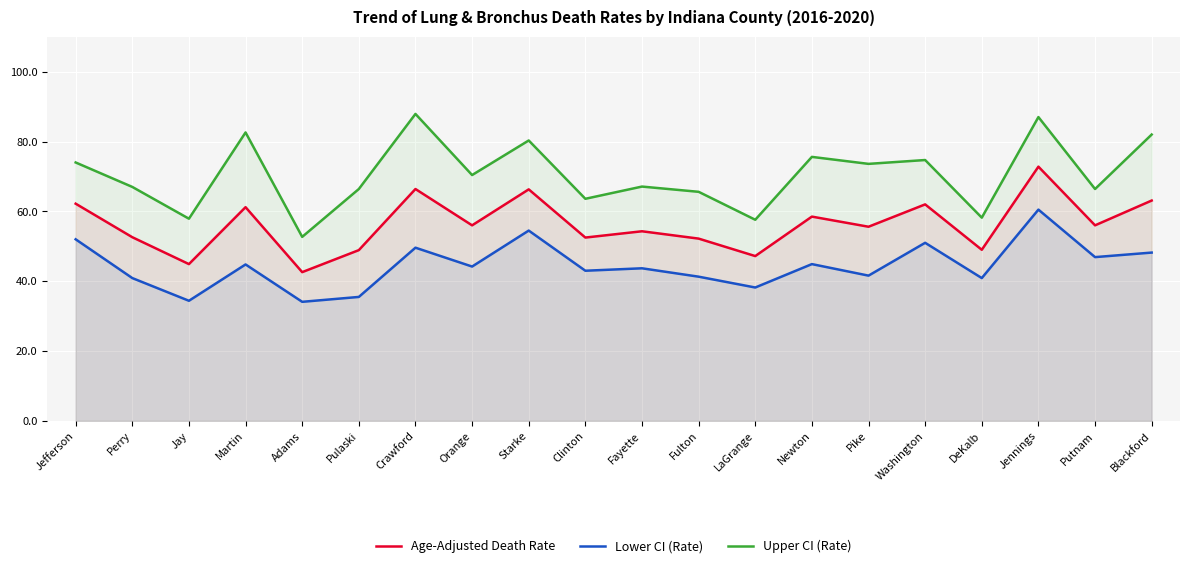

List the labels in order of Lower CI (Rate) value, smallest first.

Adams, Jay, Pulaski, LaGrange, Perry, DeKalb, Fulton, Pike, Clinton, Fayette, Orange, Martin, Newton, Putnam, Blackford, Crawford, Washington, Jefferson, Starke, Jennings